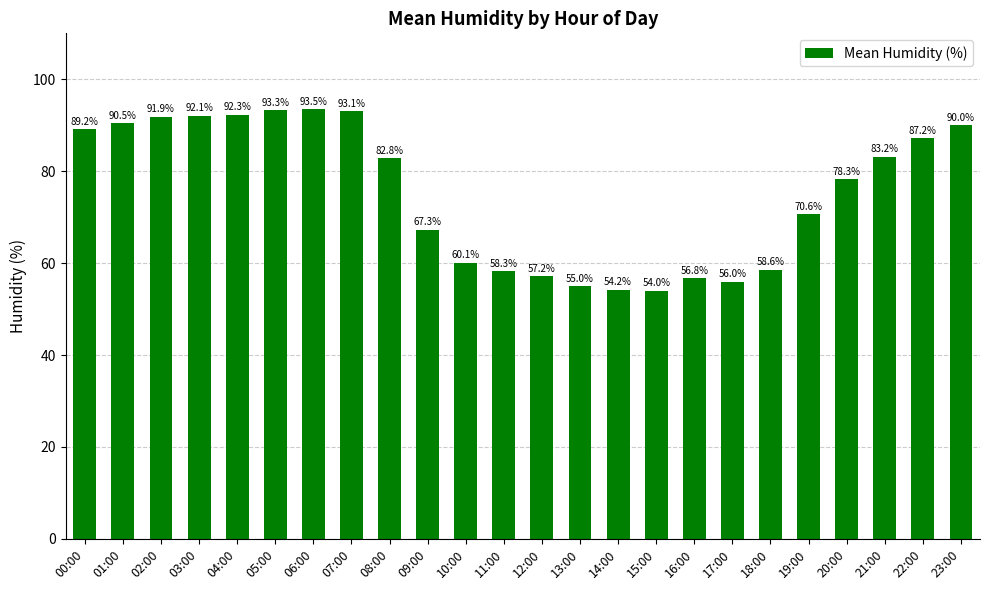

Reading left to right, extract all data points from this chart.

00:00=89.2	01:00=90.5	02:00=91.9	03:00=92.1	04:00=92.3	05:00=93.3	06:00=93.5	07:00=93.1	08:00=82.8	09:00=67.3	10:00=60.1	11:00=58.3	12:00=57.2	13:00=55.0	14:00=54.2	15:00=54.0	16:00=56.8	17:00=56.0	18:00=58.6	19:00=70.6	20:00=78.3	21:00=83.2	22:00=87.2	23:00=90.0